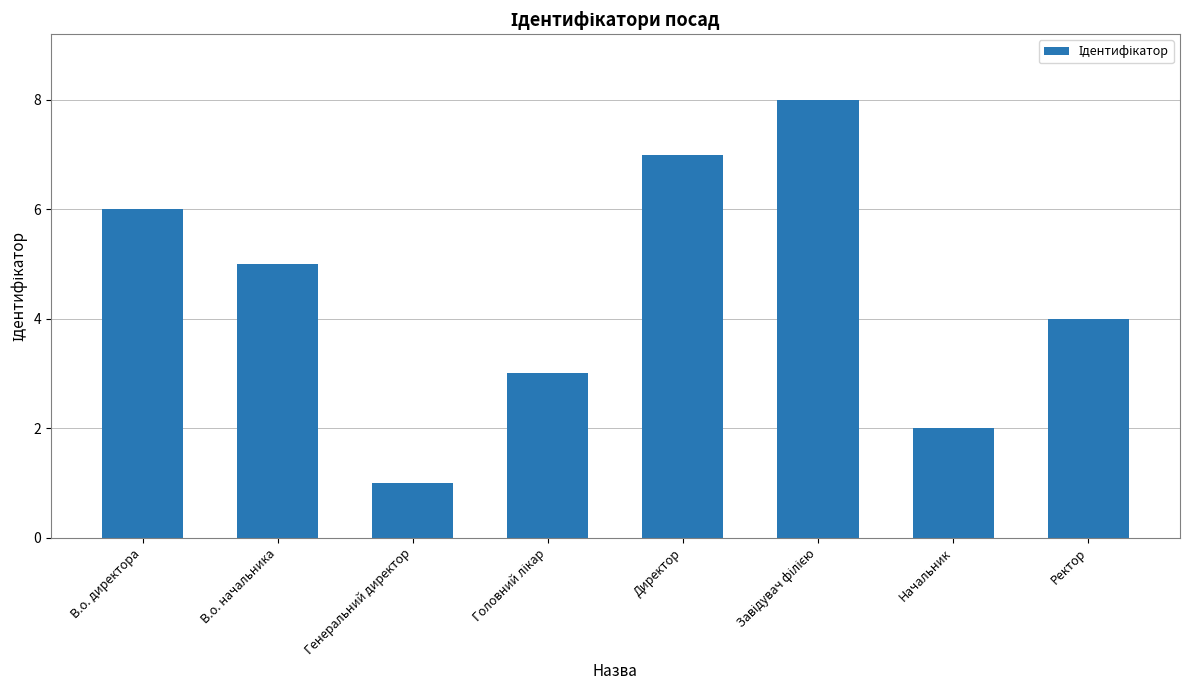

True or false: the data shows 2 at Начальник.

True